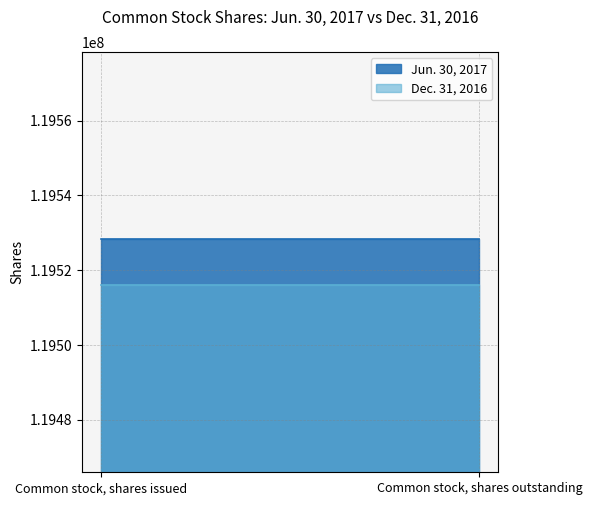

What is the average value of the Dec. 31, 2016 series?

119515894